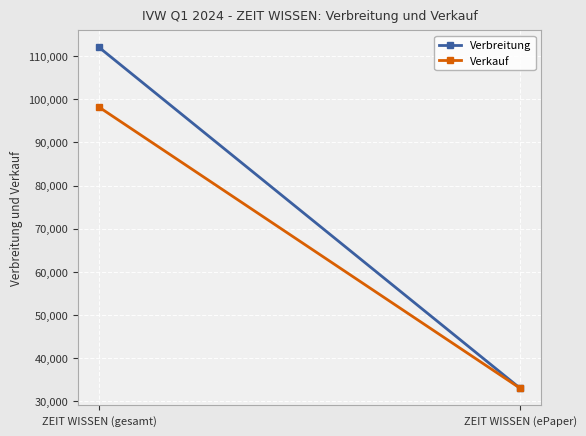

What is the label of the 1st point from the left?

ZEIT WISSEN (gesamt)